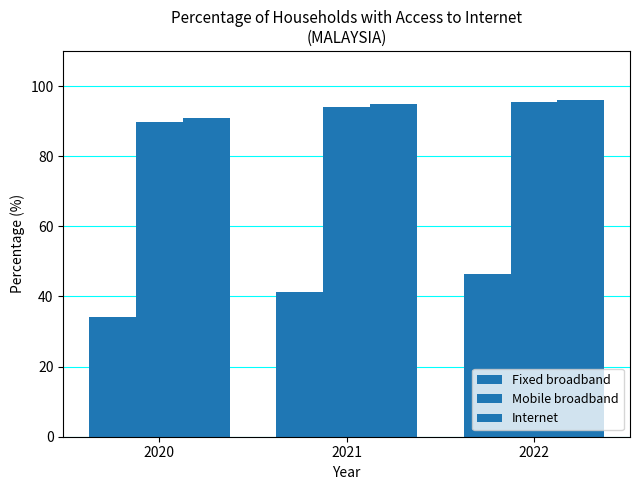

Is the value of Fixed broadband at 2021 greater than the value of Mobile broadband at 2021?

No